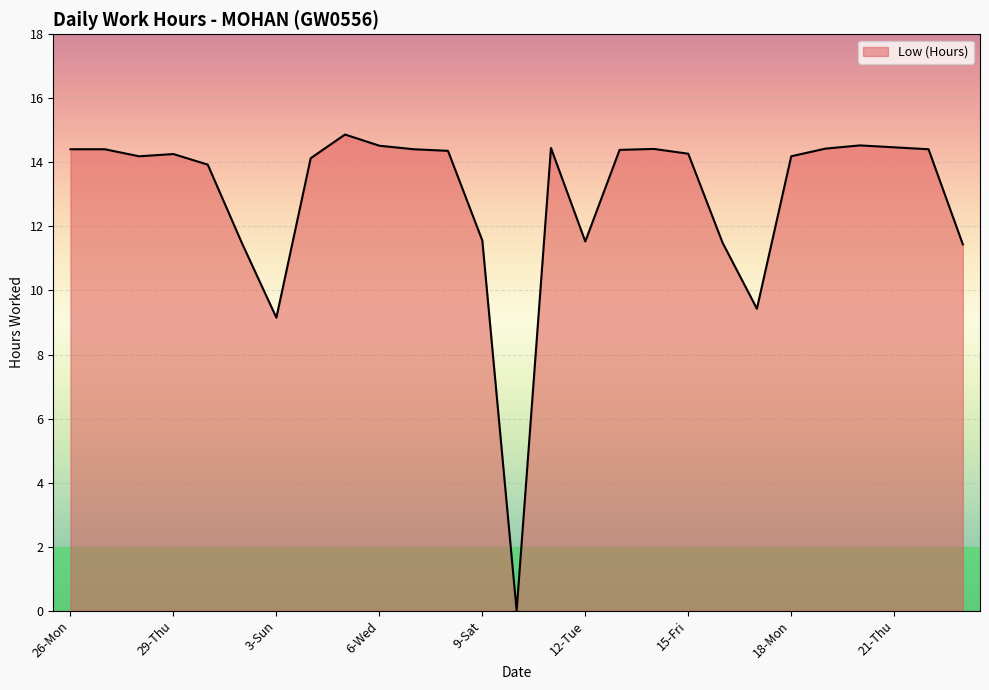

What is the maximum value shown in the chart?

14.9